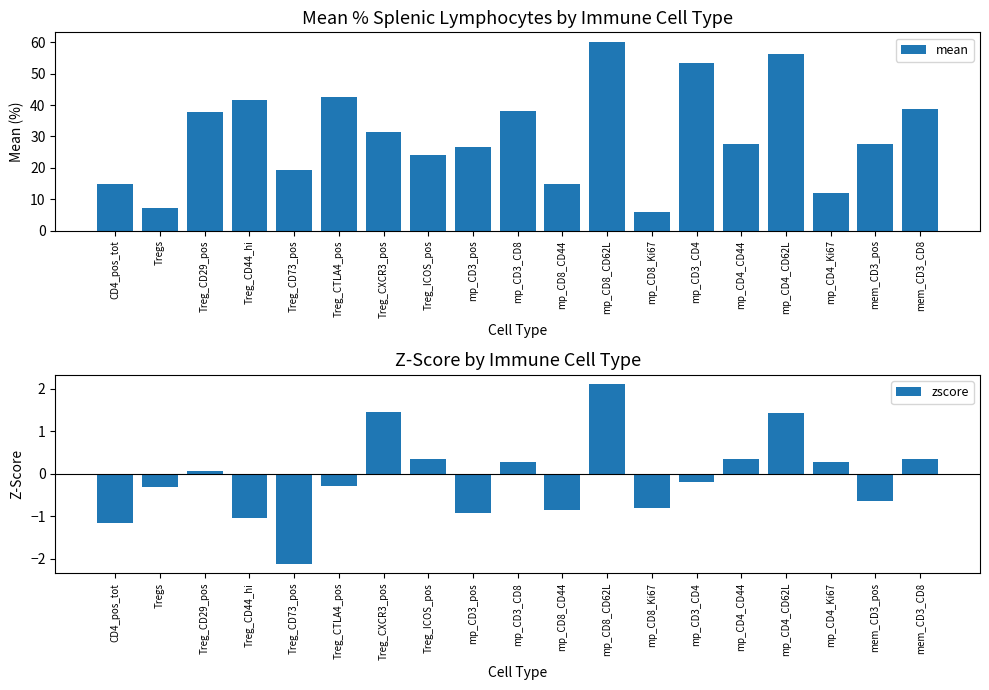

At how many categories does at least one series exceed 6?

18